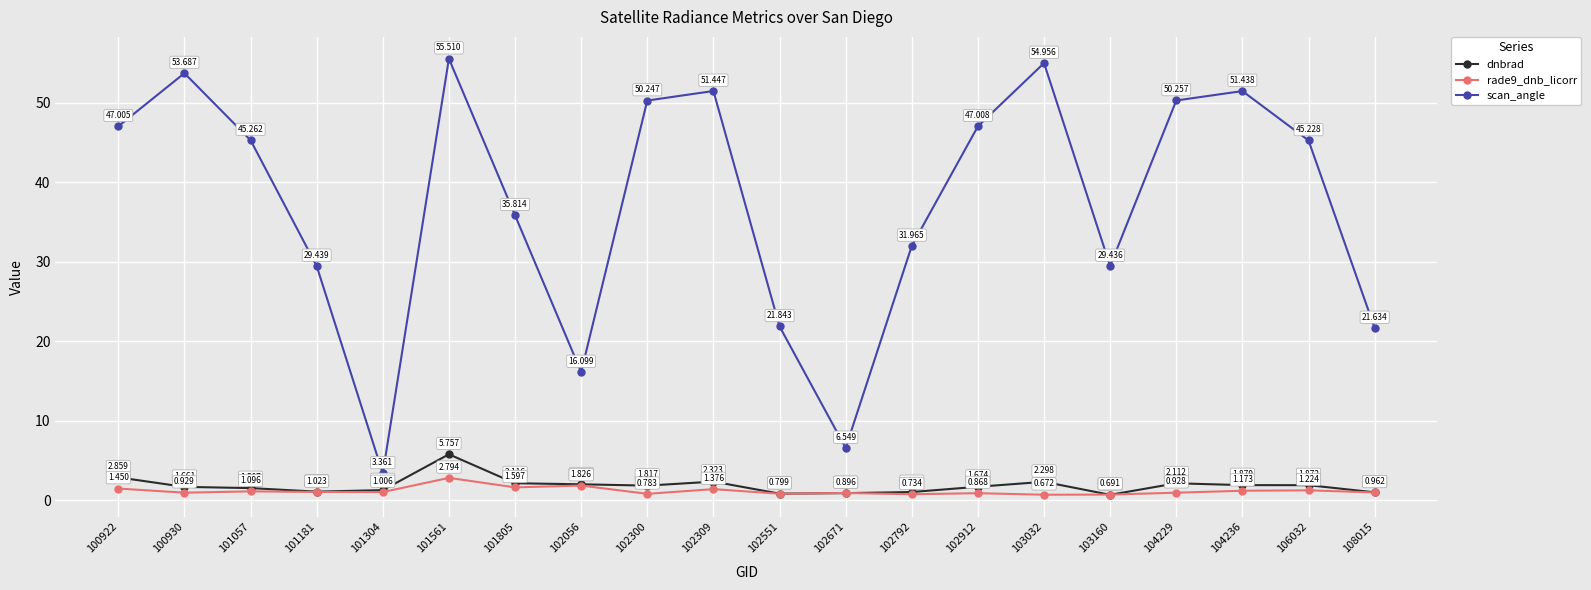

Which series has the largest total across all categories?

scan_angle